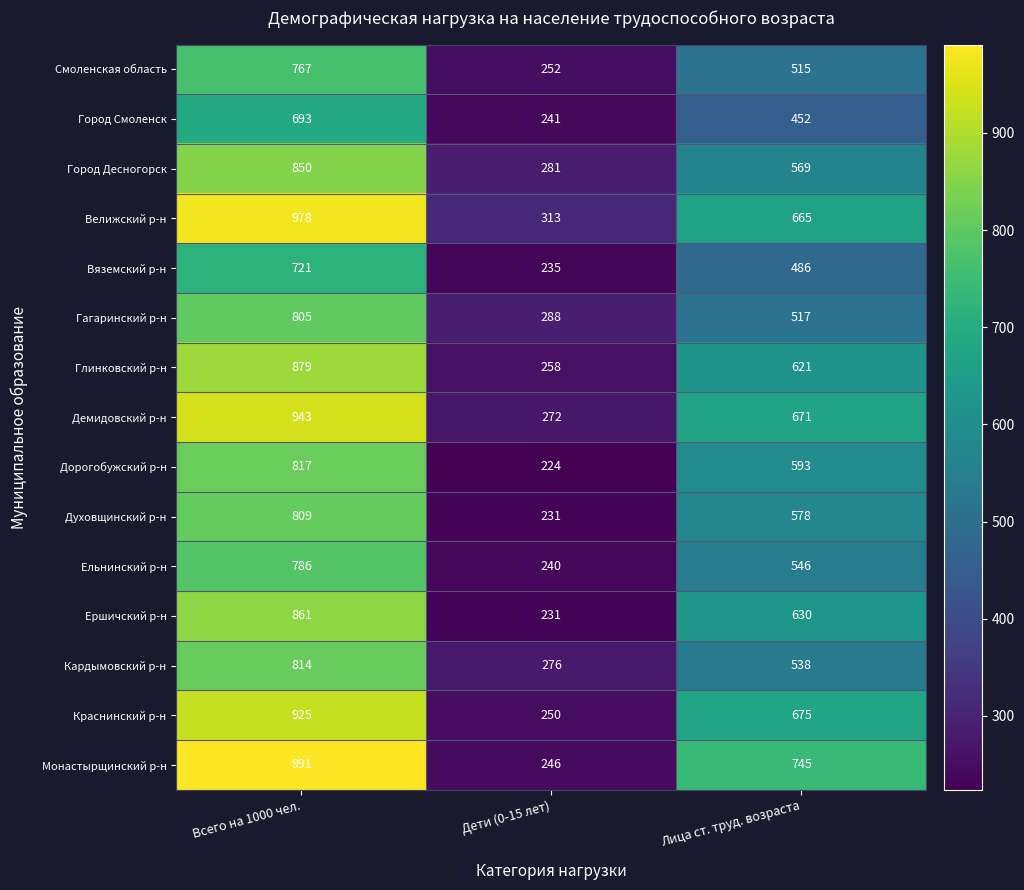

Where does the Демидовский р-н series first go above 671?

Всего на 1000 чел.